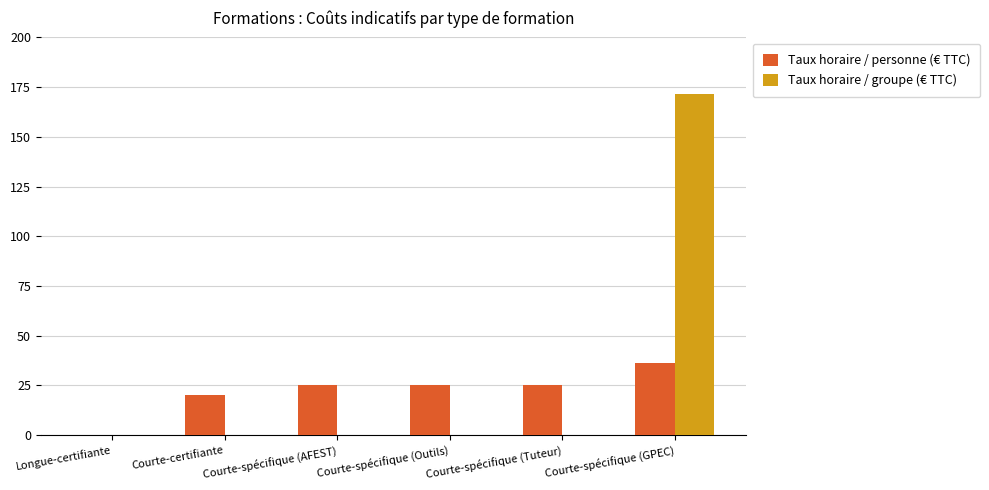

At which category is the sum across all series the highest?

Courte-spécifique (GPEC)